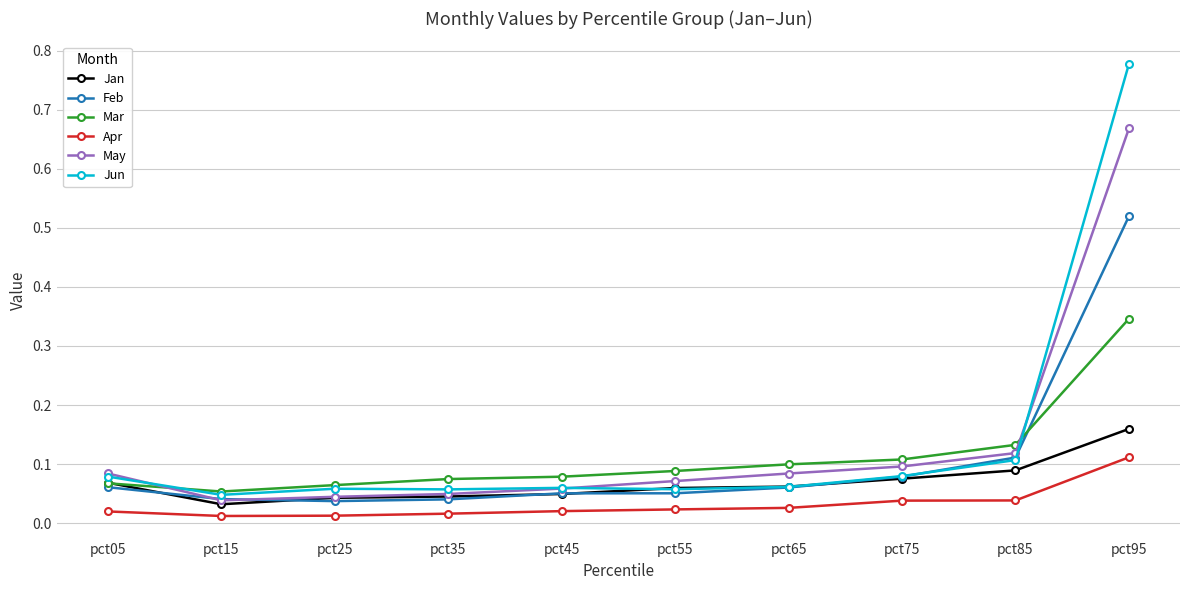

Rank the series by their maximum value, from highest to lowest.

Jun, May, Feb, Mar, Jan, Apr